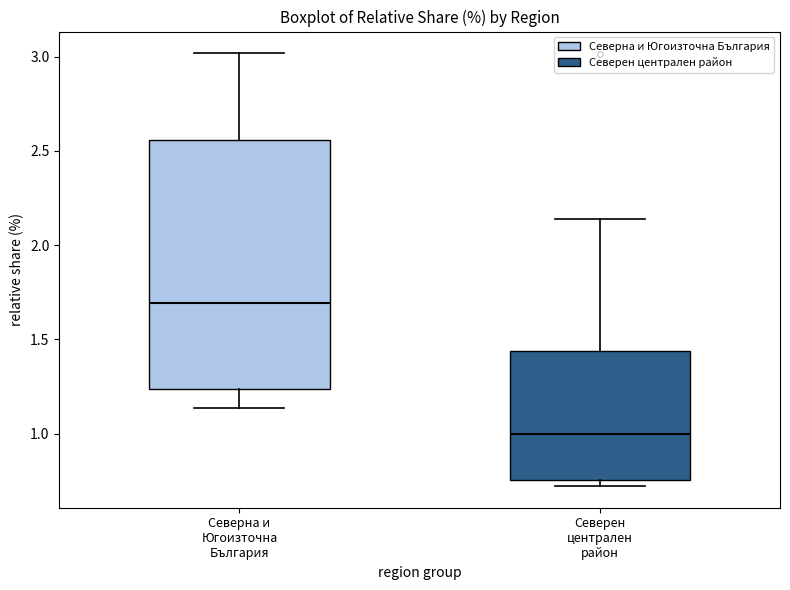

Comparing the boxes themselves (not the whiskers), which one is the tallest?

Северна и Югоизточна България